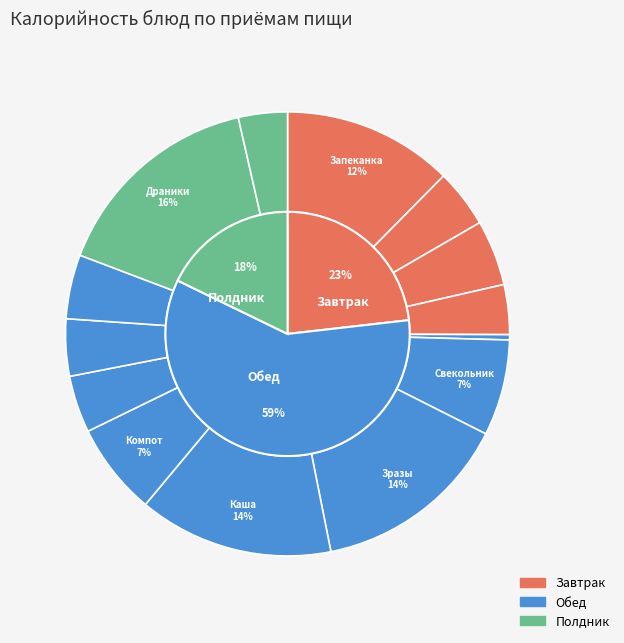

What is the total percentage of Зразы Солнышко and Хлеб пшеничный?

18.6%